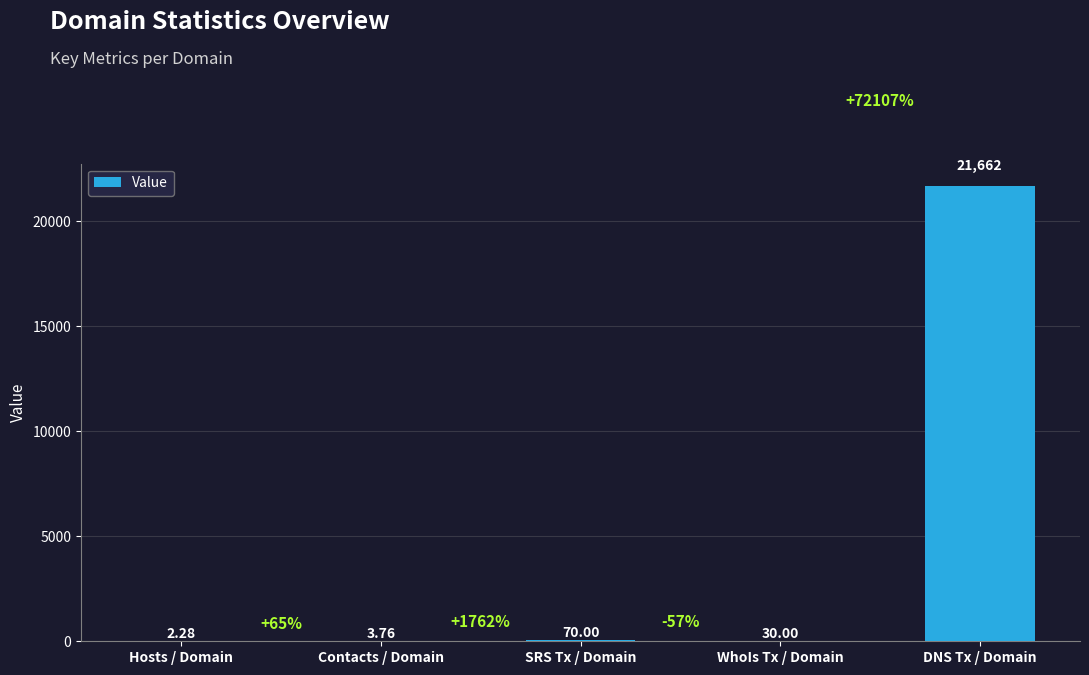

At which category does the chart reach its peak across all series?

DNS Tx / Domain